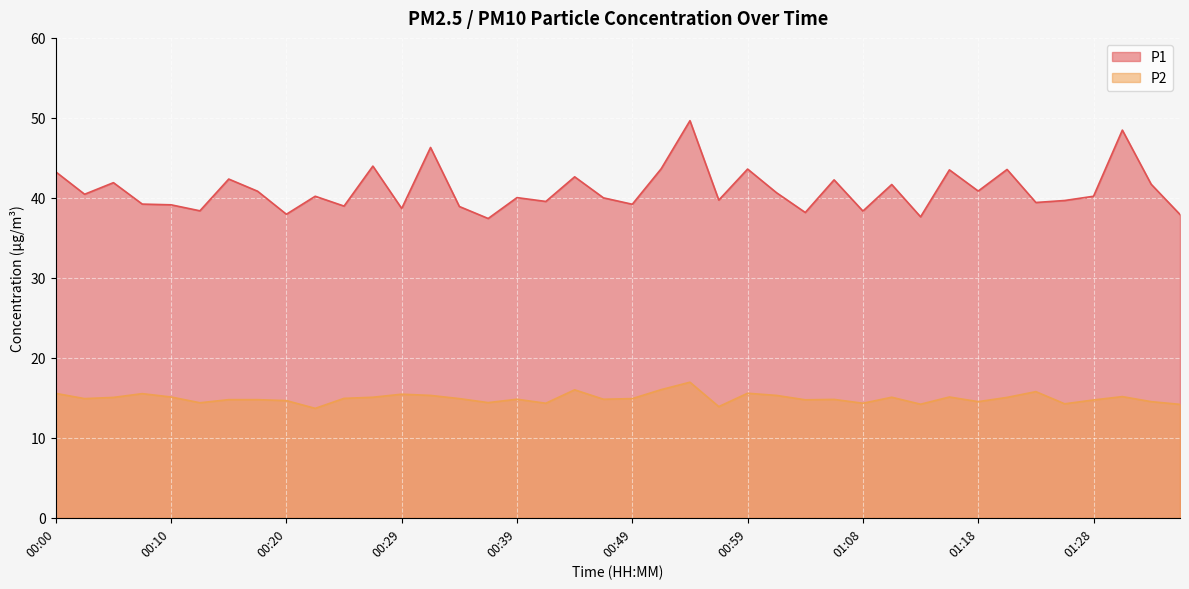

True or false: P1 has a value of 75.3 at 00:27.

False